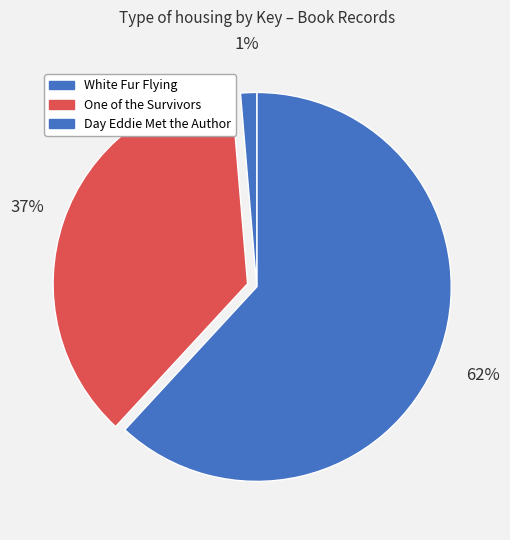

To the nearest percent, what is the average slice percentage?

33%